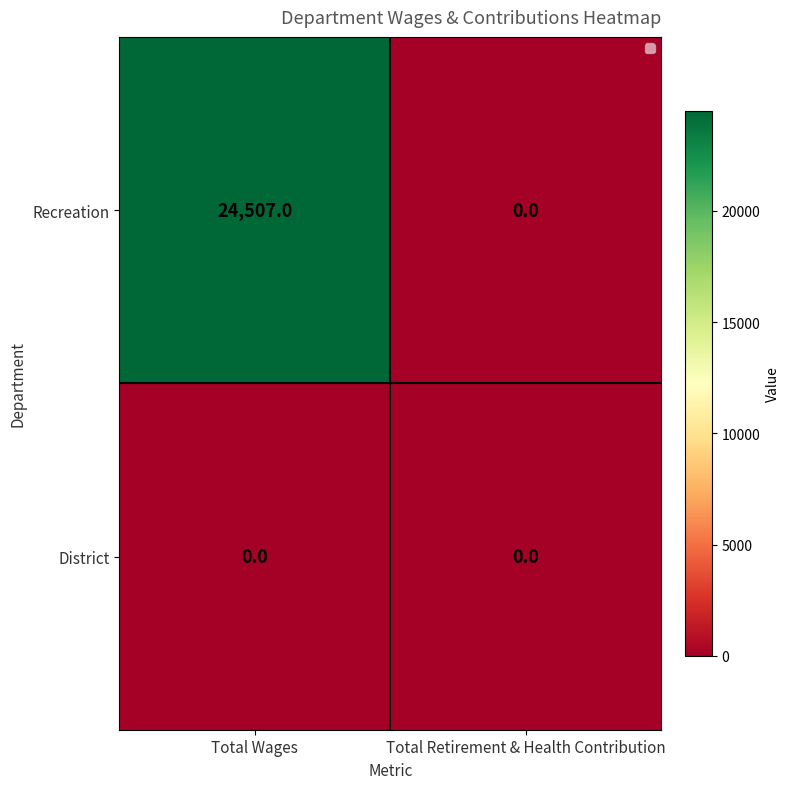

Which series has the largest total across all categories?

Recreation